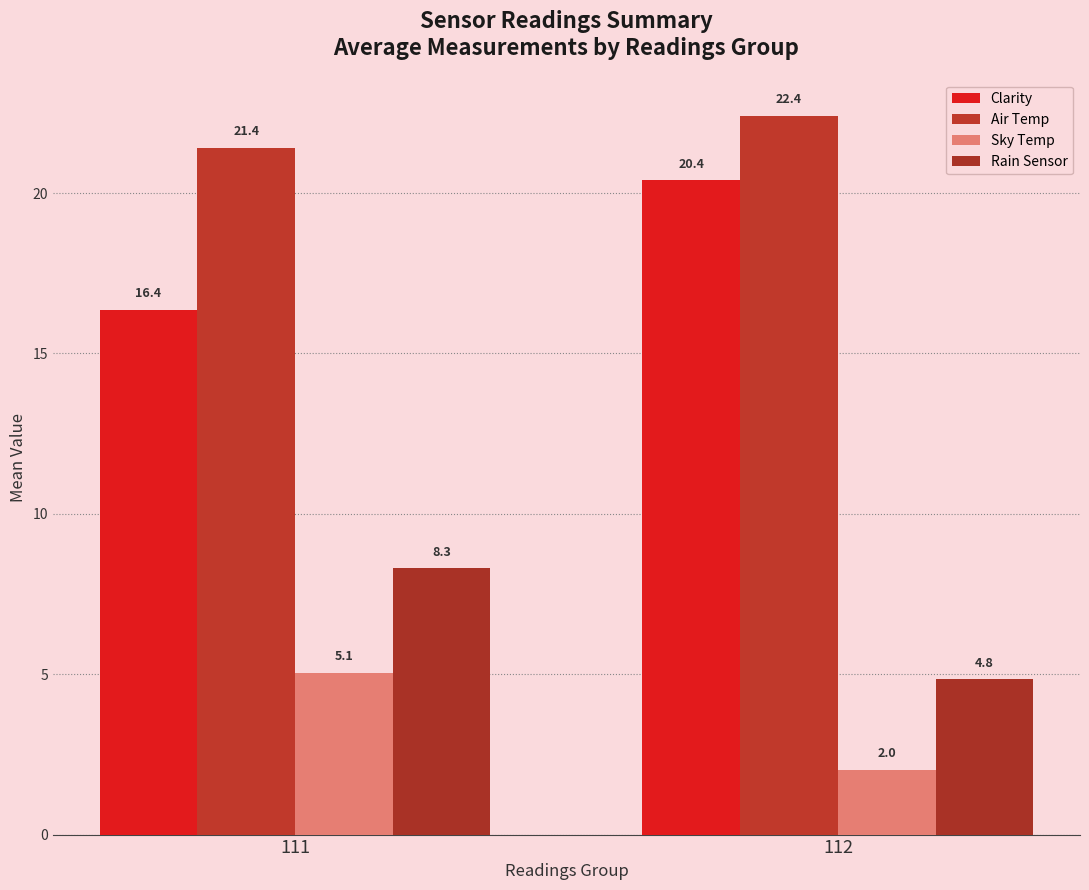

What is the approximate value of Air Temp at 112?

22.4